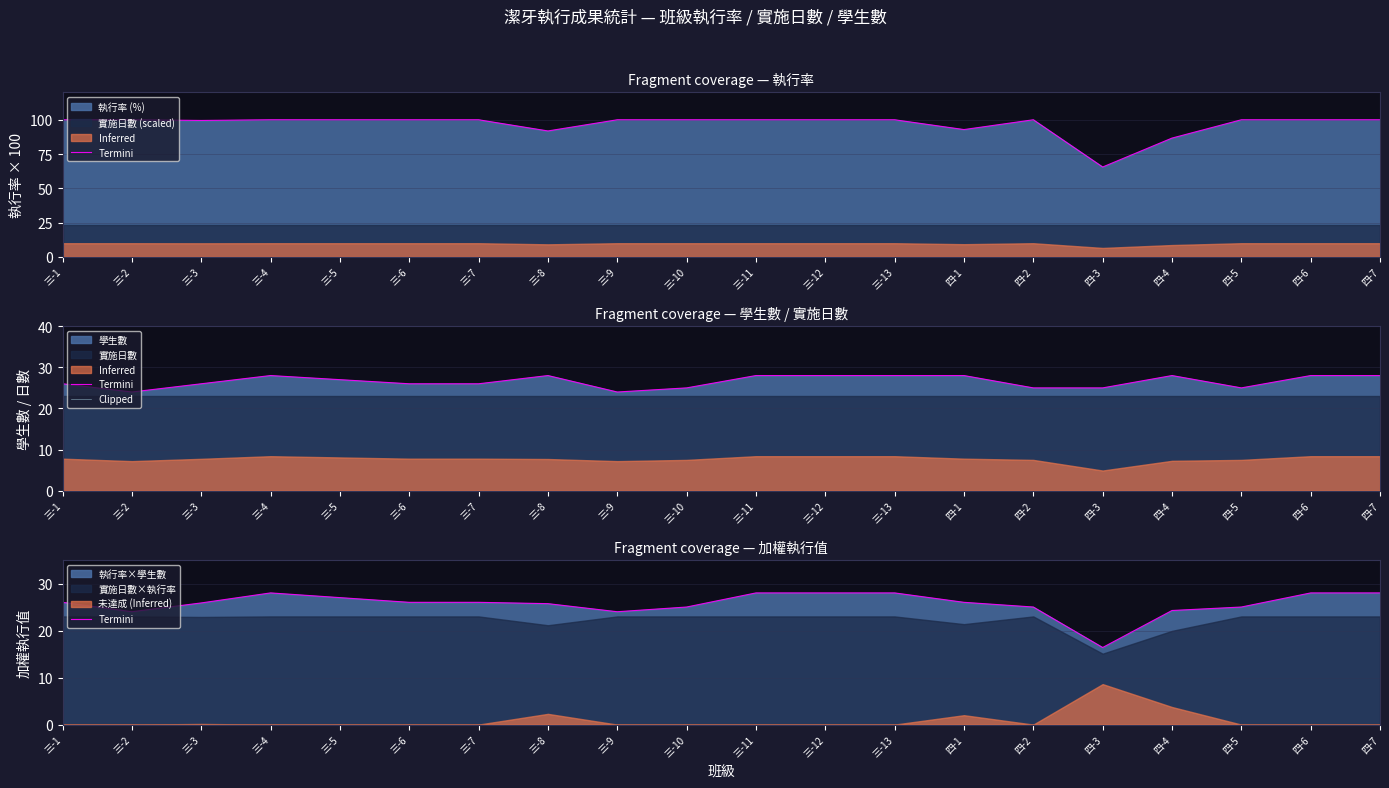

At which category is the sum across all series the highest?

三-4